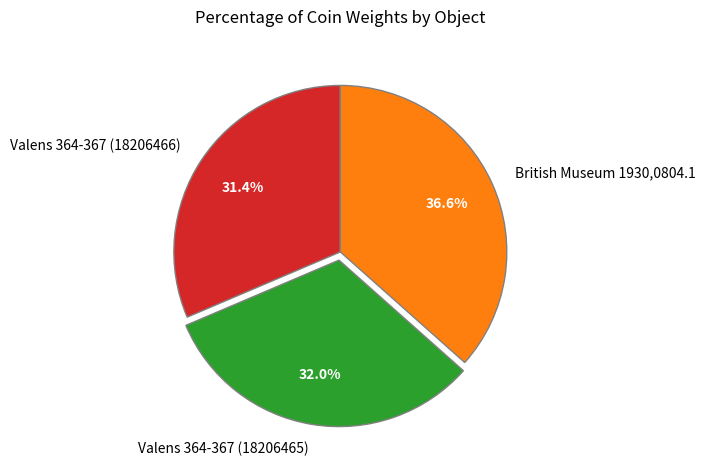

Does Valens 364-367 (18206465) account for over 50% of the chart?

No